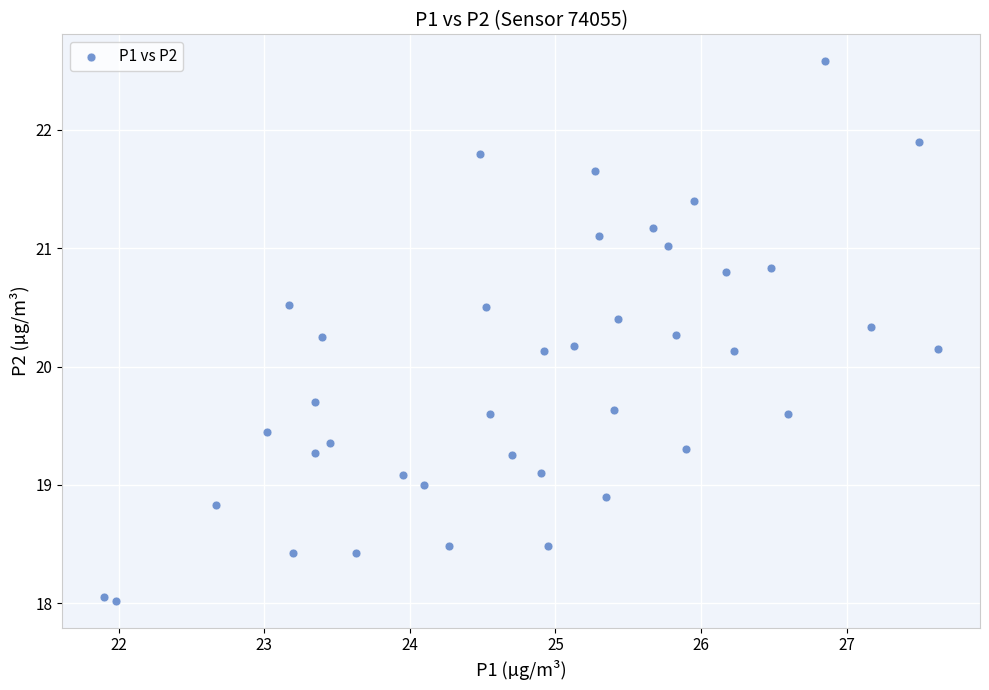

What is the range of X values (max minus min)?

5.7